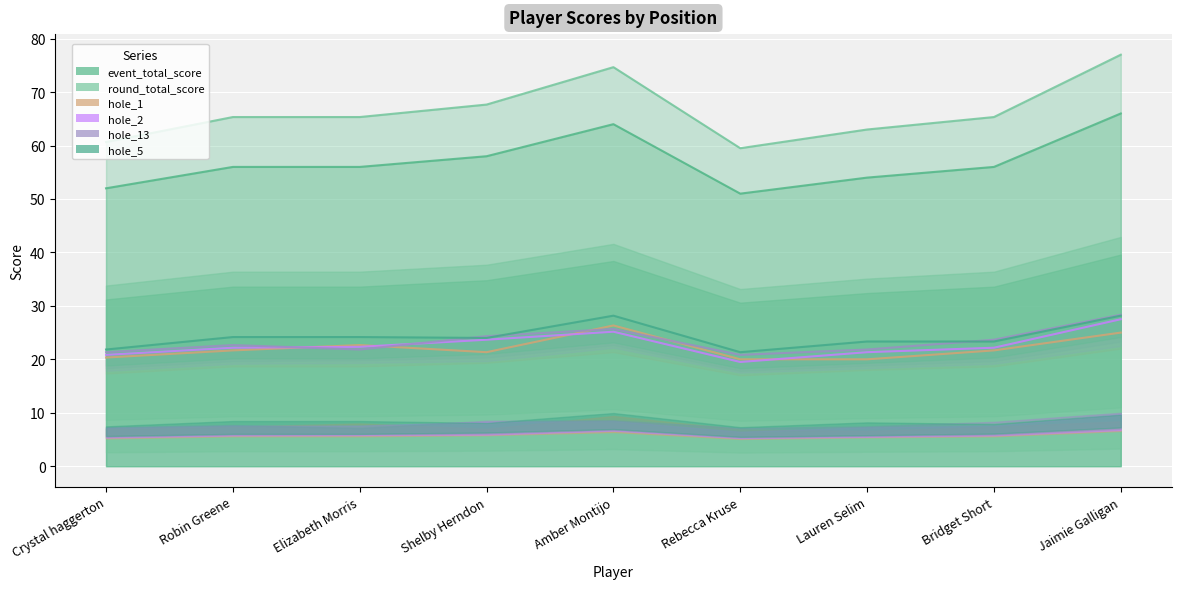

Which series has the largest total across all categories?

event_total_score